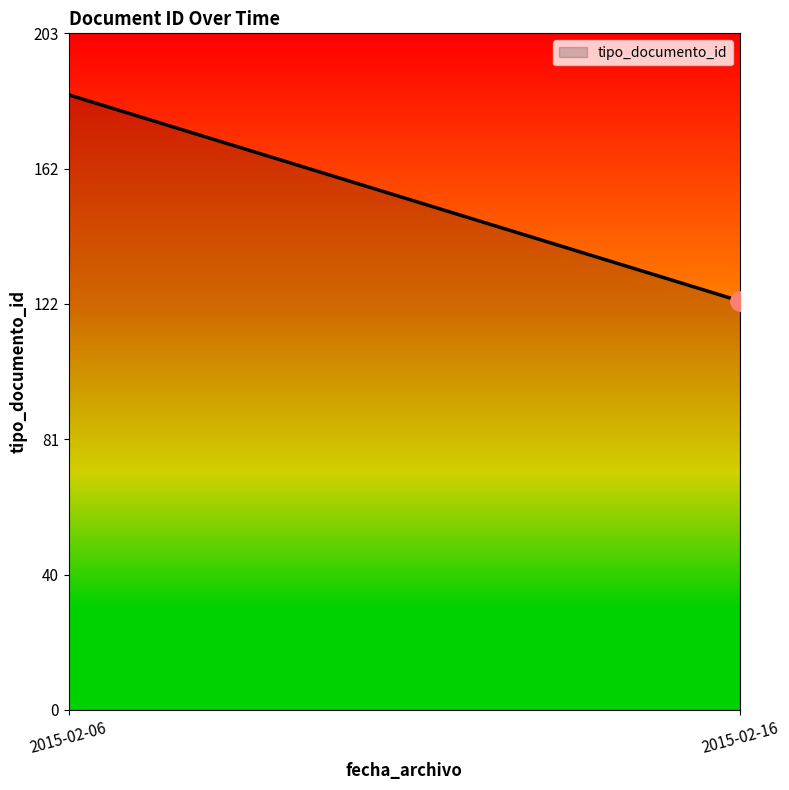

Reading left to right, list all the values displayed in this chart.

2015-02-06=185	2015-02-16=123